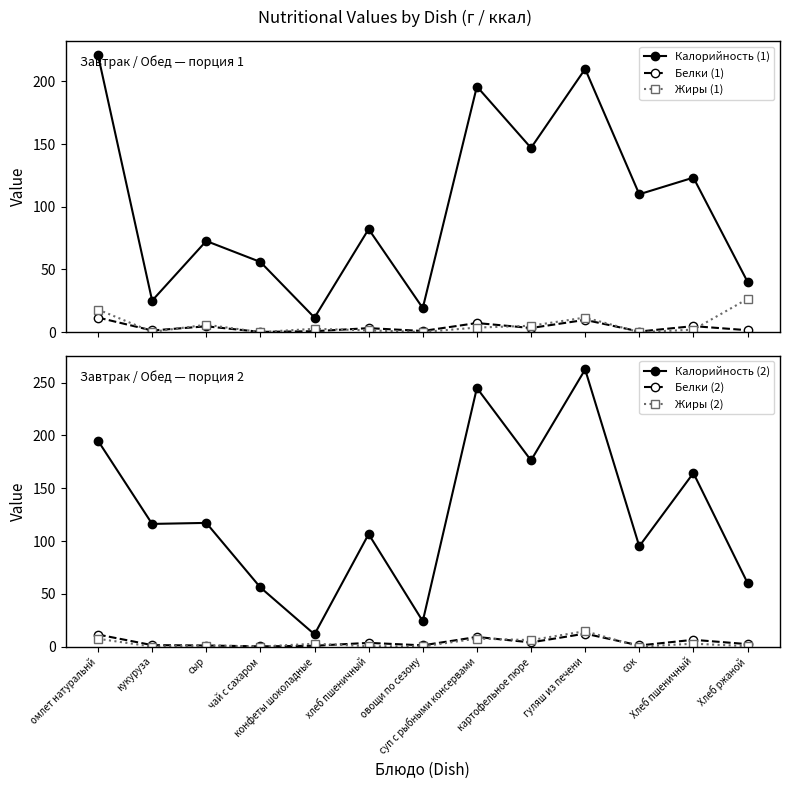

How many lines are shown in the chart?

6